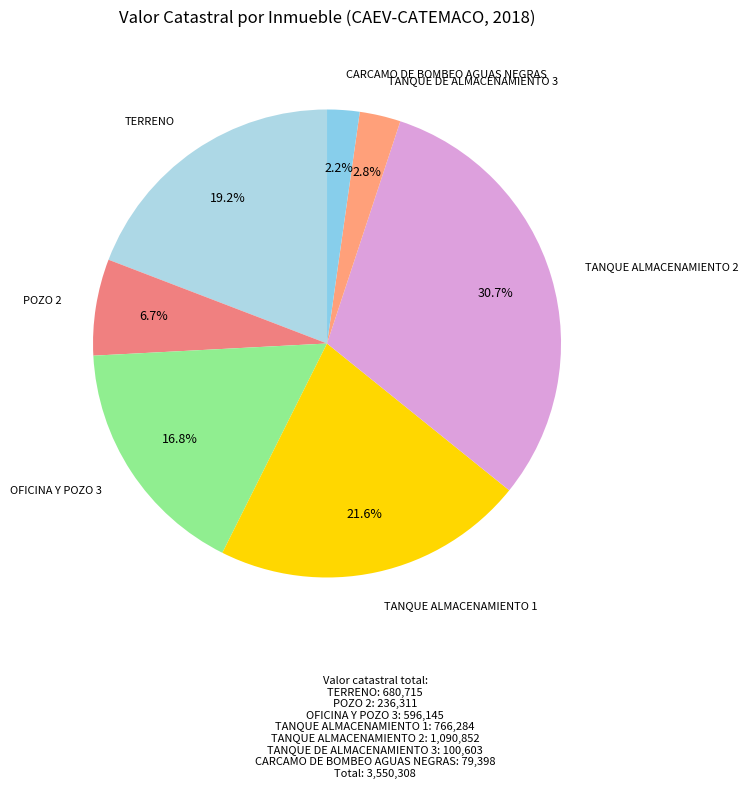

To the nearest percent, what percentage of the pie is OFICINA Y POZO 3?

17%